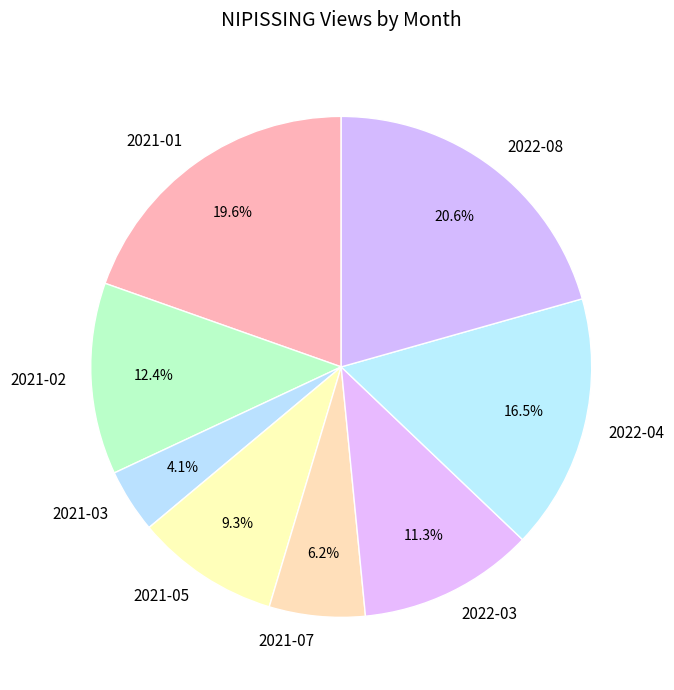

How many slices are in this pie chart?

8